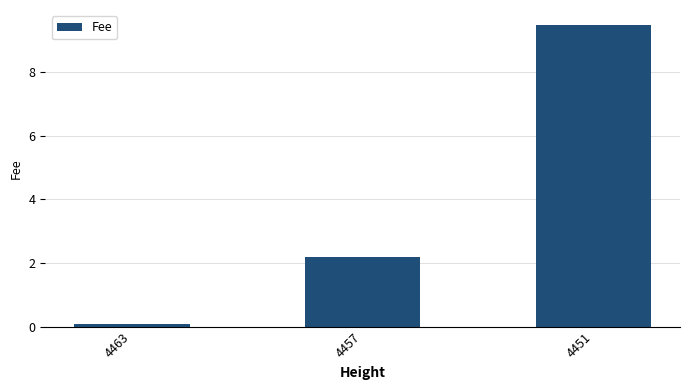

Reading left to right, what are all the values shown in this chart?

4463=0.1	4457=2.2	4451=9.5